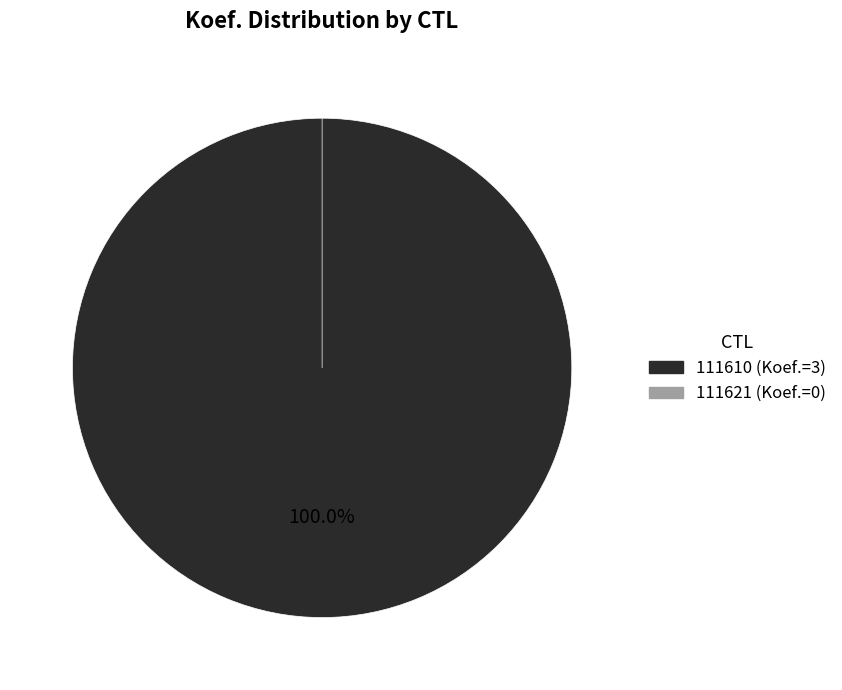

True or false: 111610 accounts for 100% of the total.

True